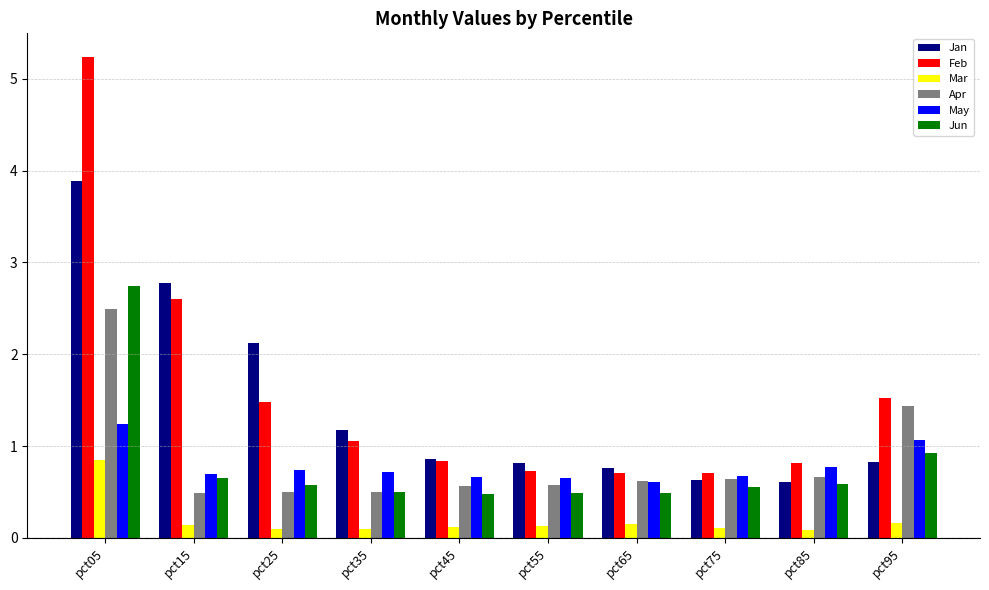

What is the average value of the Feb series?

1.6